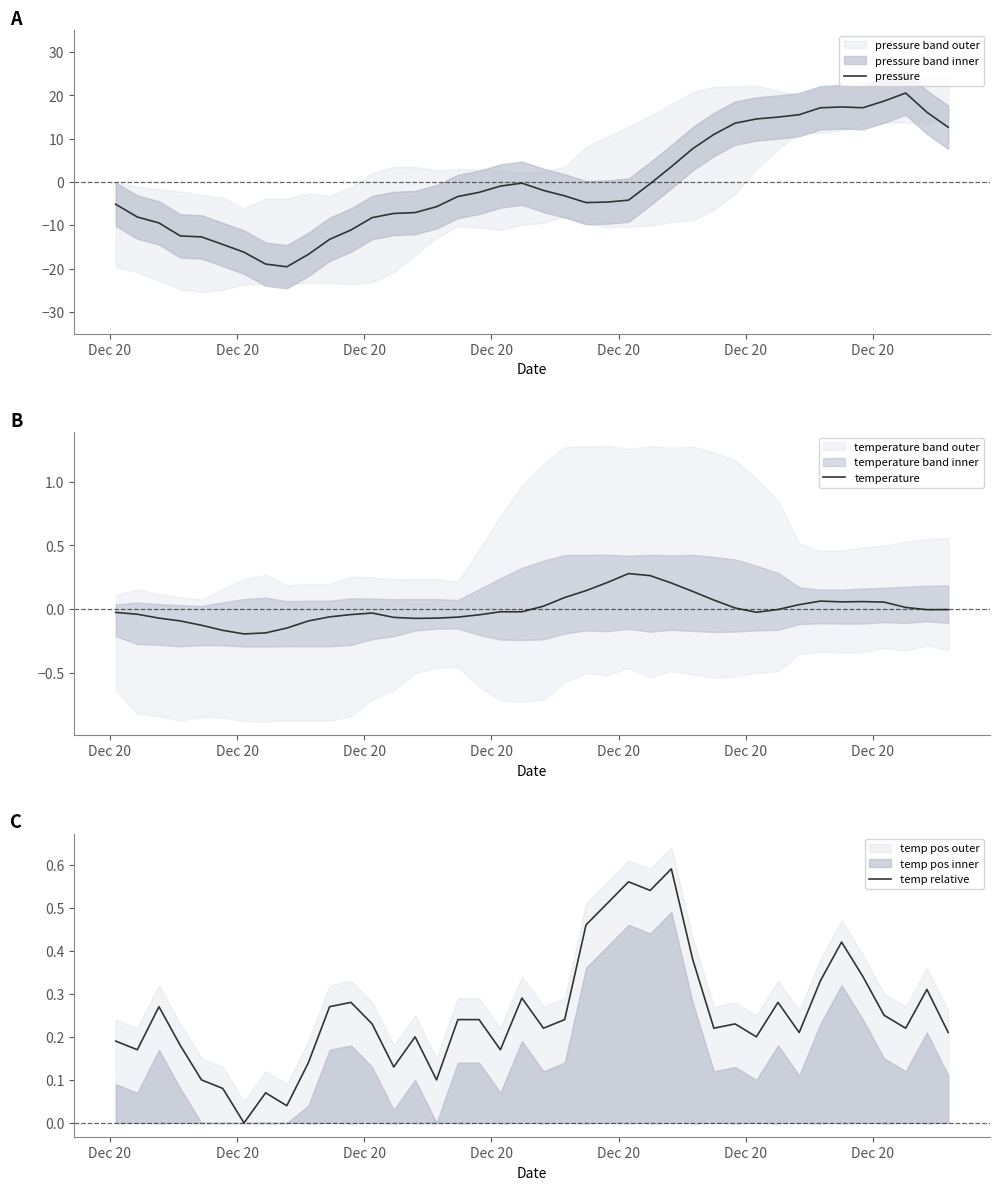

Which series has the largest range (max minus min)?

pressure